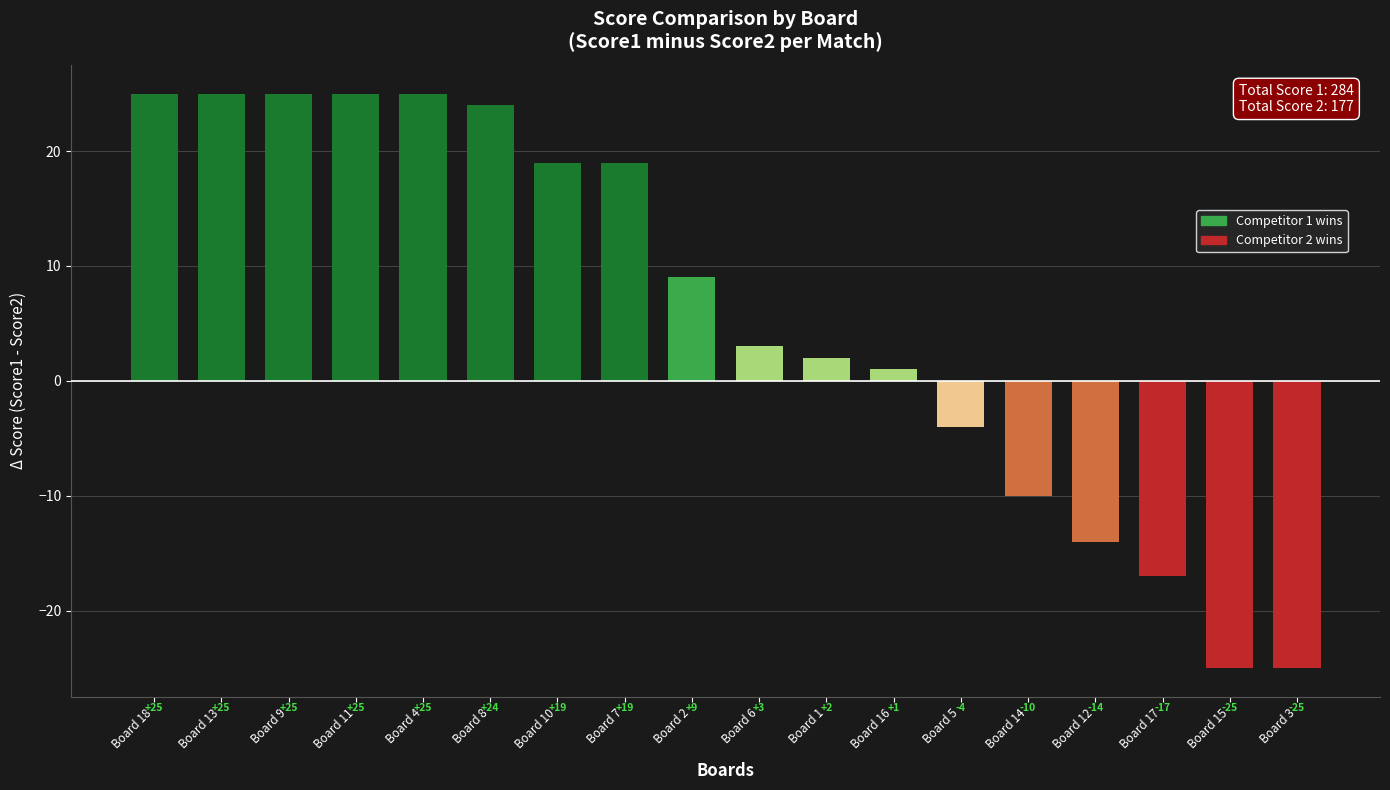

What is the change in value from Board 9 to Board 15?

-50